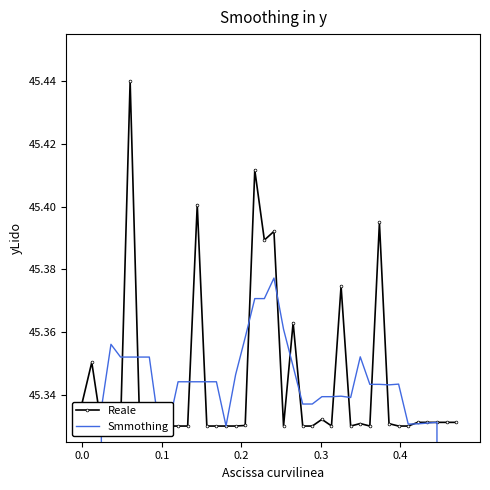

Rank the series by their maximum value, from highest to lowest.

Reale, Smmothing